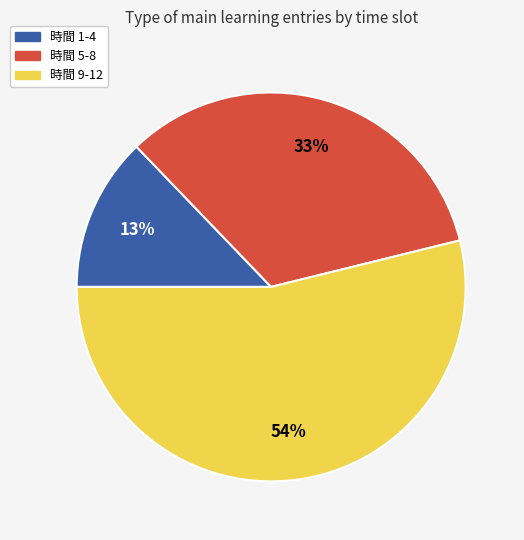

Is there any slice that represents more than half of the pie?

Yes